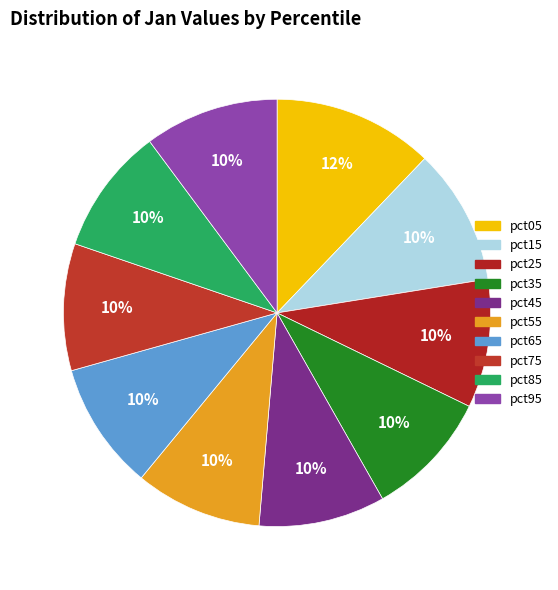

What percentage is the pct45 slice, to the nearest percent?

10%